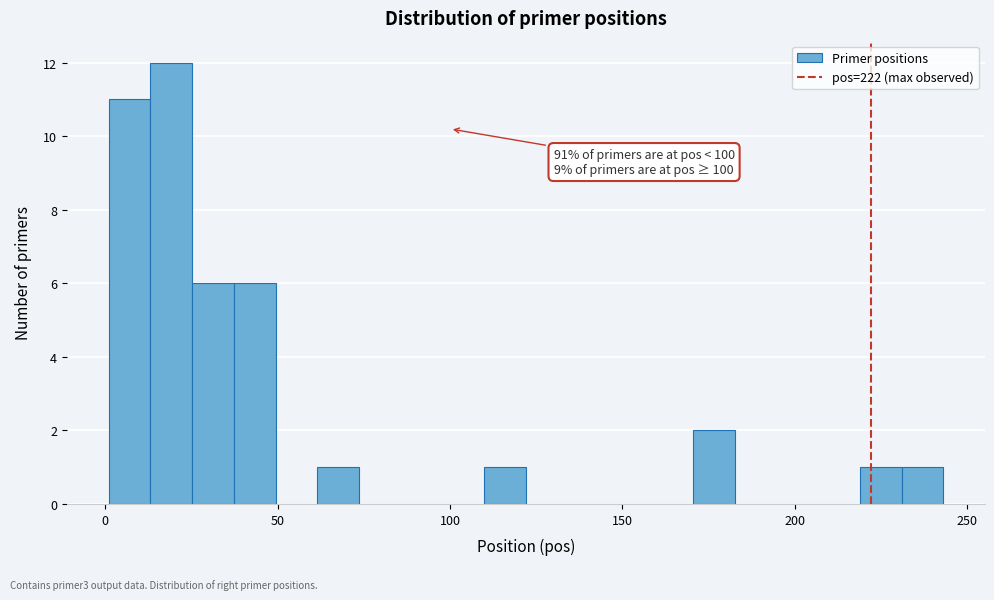

Read against the x-axis, roughly where is the centre of the tallest bar?

20